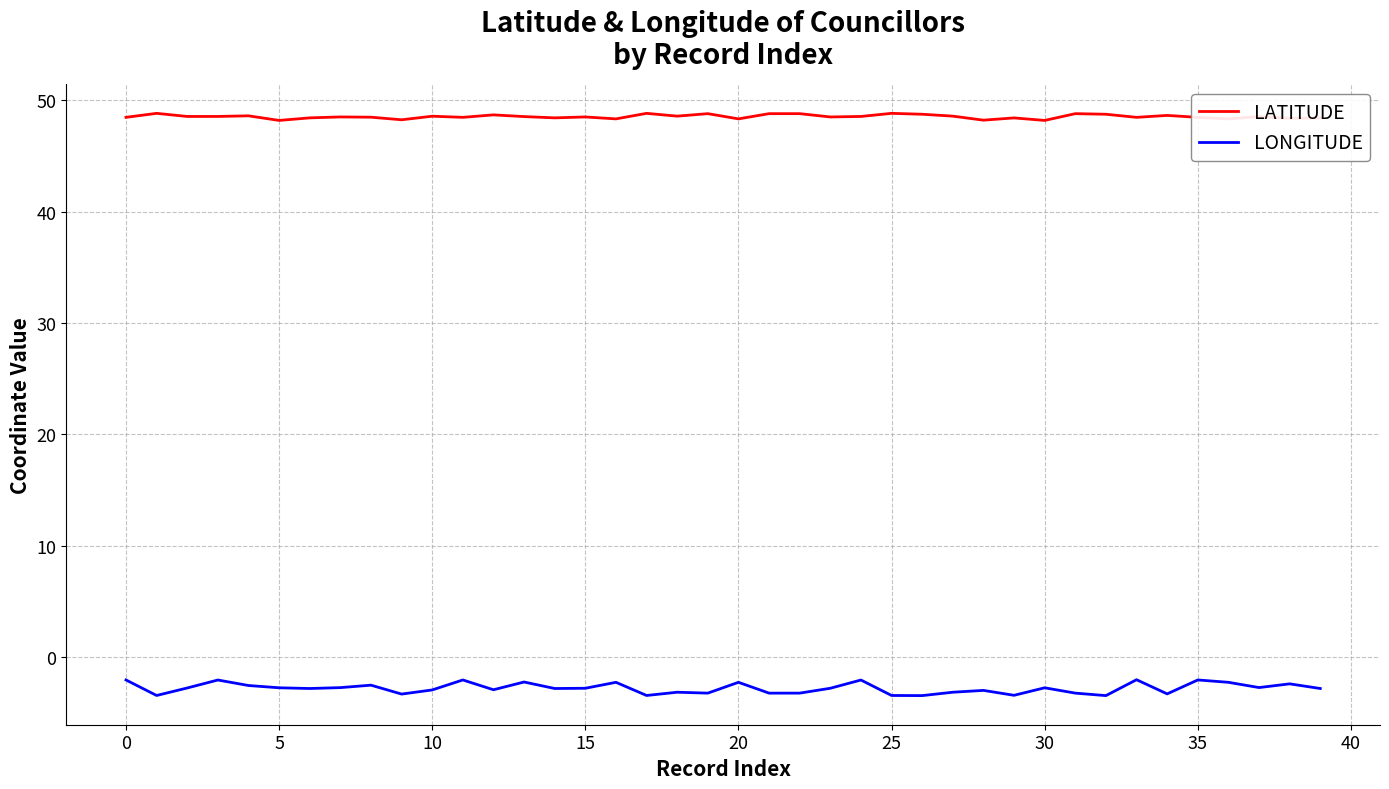

What are all the series names shown in the legend?

LATITUDE, LONGITUDE